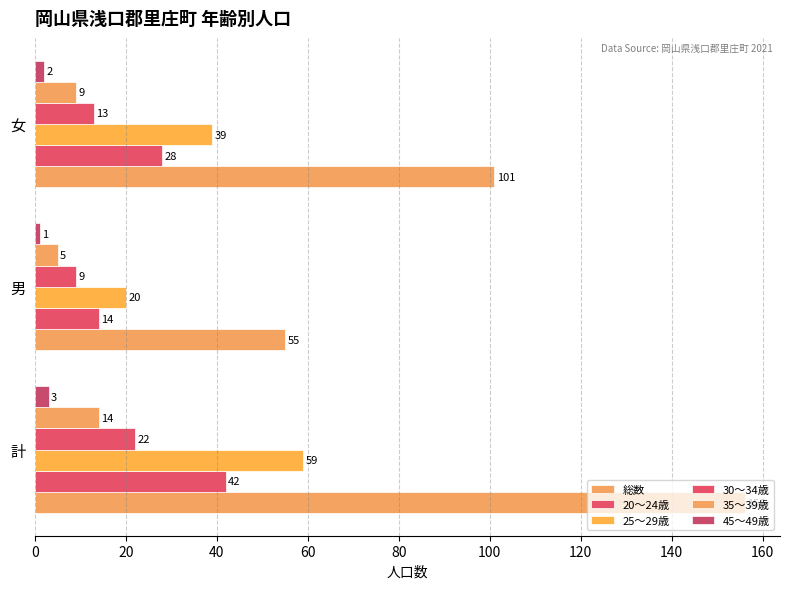

How many values in the 35～39歳 series are below 9?

1